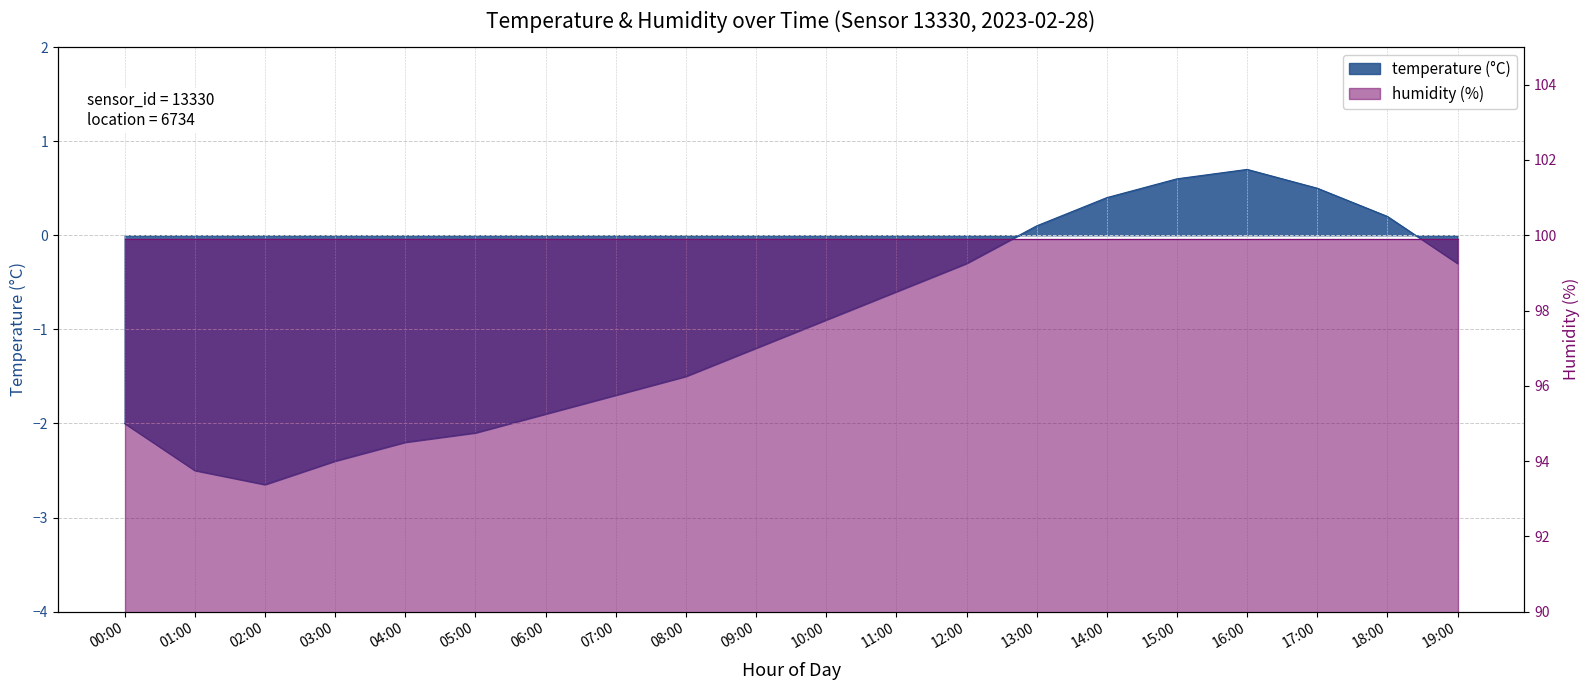

Reading left to right, transcribe all the data shown in this chart.

00:00=-2.0	01:00=-2.5	02:00=-2.6	03:00=-2.4	04:00=-2.2	05:00=-2.1	06:00=-1.9	07:00=-1.7	08:00=-1.5	09:00=-1.2	10:00=-0.9	11:00=-0.6	12:00=-0.3	13:00=0.1	14:00=0.4	15:00=0.6	16:00=0.7	17:00=0.5	18:00=0.2	19:00=-0.3